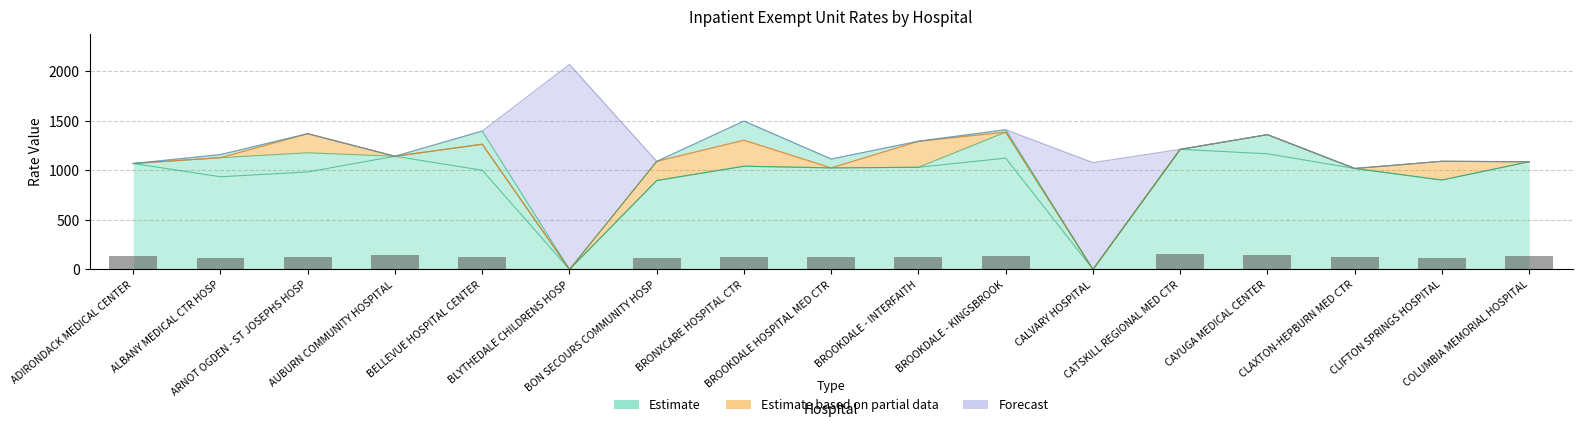

Where does the data first go above 128?

ADIRONDACK MEDICAL CENTER